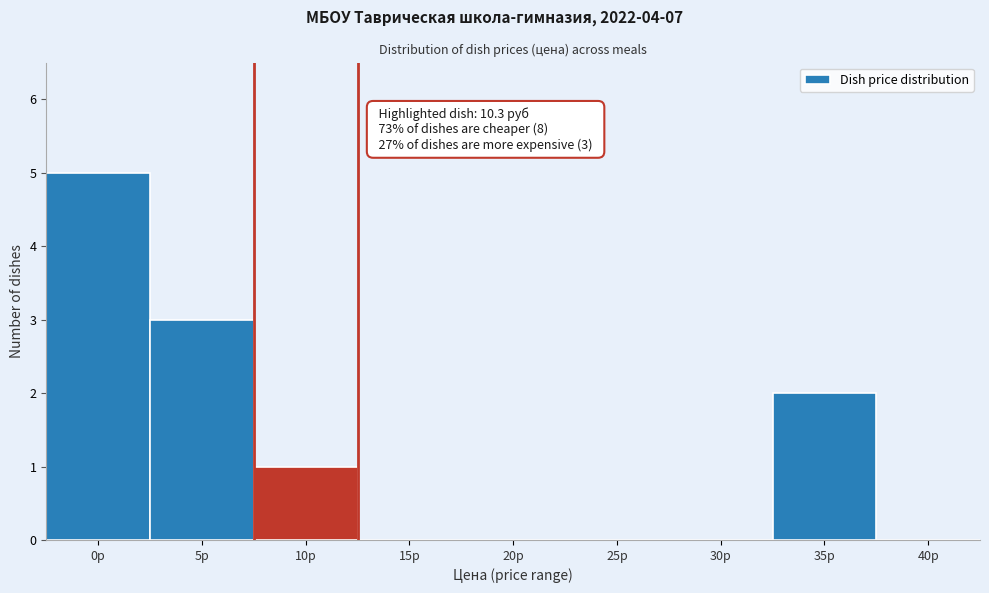

Reading left to right, extract all data points from this chart.

0р=5	5р=3	10р=1	15р=0	20р=0	25р=0	30р=0	35р=2	40р=0